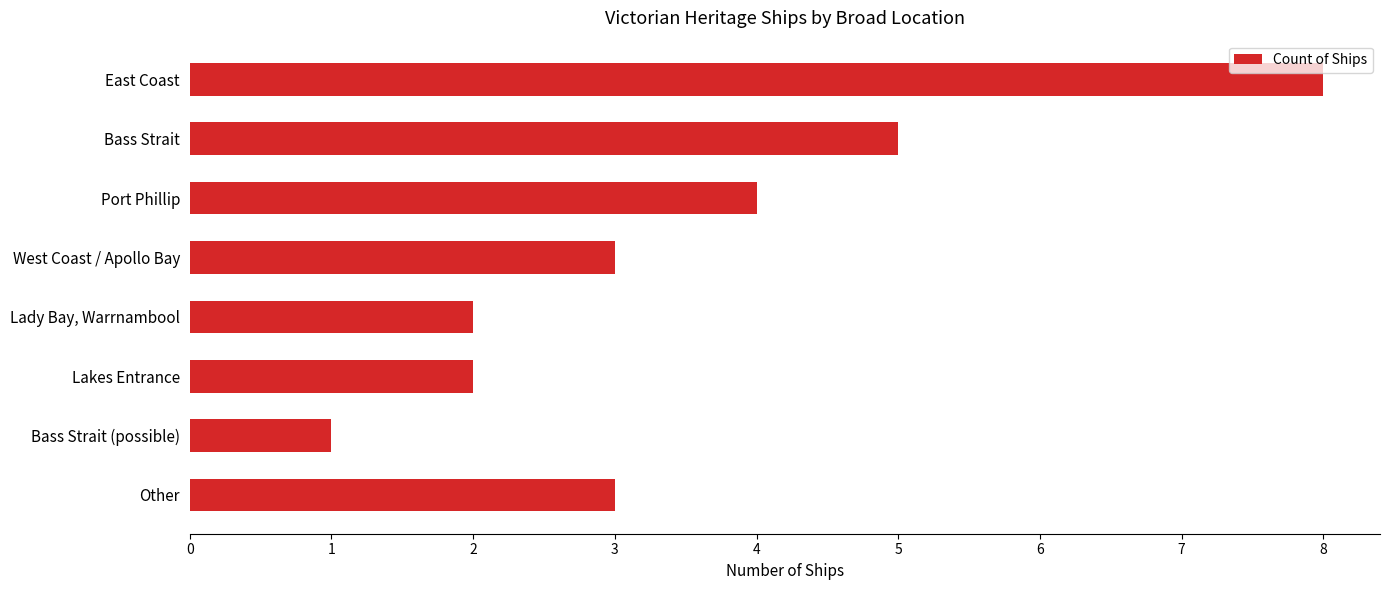

True or false: the data shows 5 at West Coast / Apollo Bay.

False